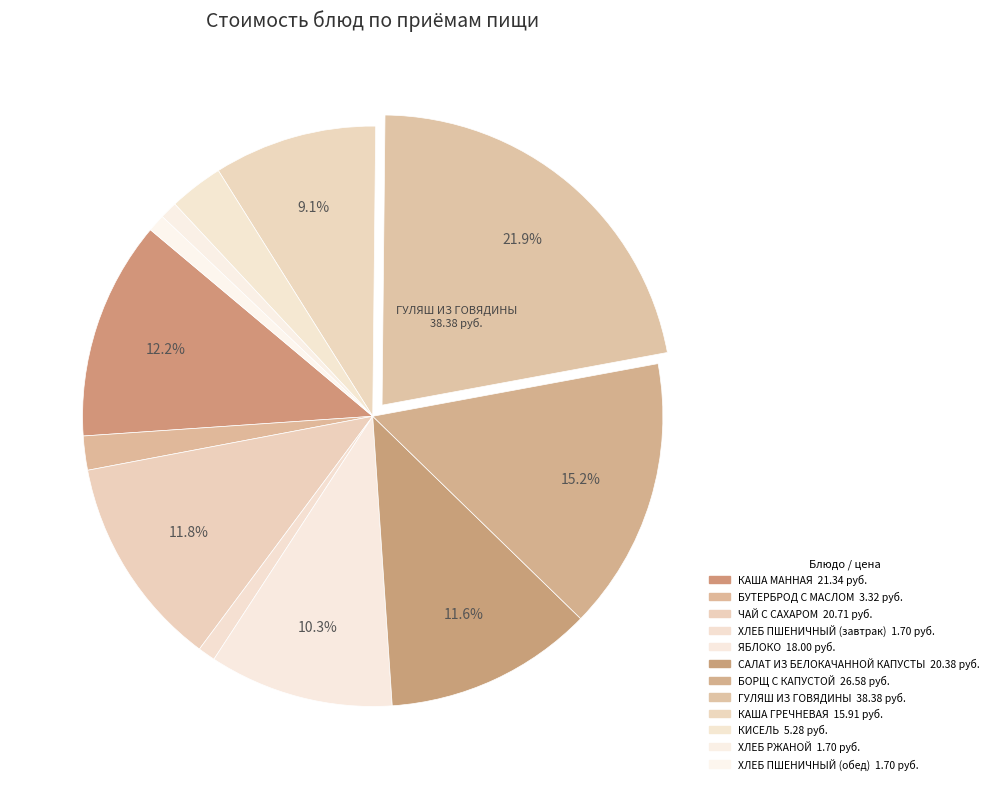

Rank the categories by value from highest to lowest.

ГУЛЯШ ИЗ ГОВЯДИНЫ, БОРЩ С КАПУСТОЙ, КАША МАННАЯ, ЧАЙ С САХАРОМ, САЛАТ ИЗ БЕЛОКАЧАННОЙ КАПУСТЫ, ЯБЛОКО, КАША ГРЕЧНЕВАЯ, КИСЕЛЬ, БУТЕРБРОД С МАСЛОМ, ХЛЕБ ПШЕНИЧНЫЙ (завтрак), ХЛЕБ РЖАНОЙ, ХЛЕБ ПШЕНИЧНЫЙ (обед)